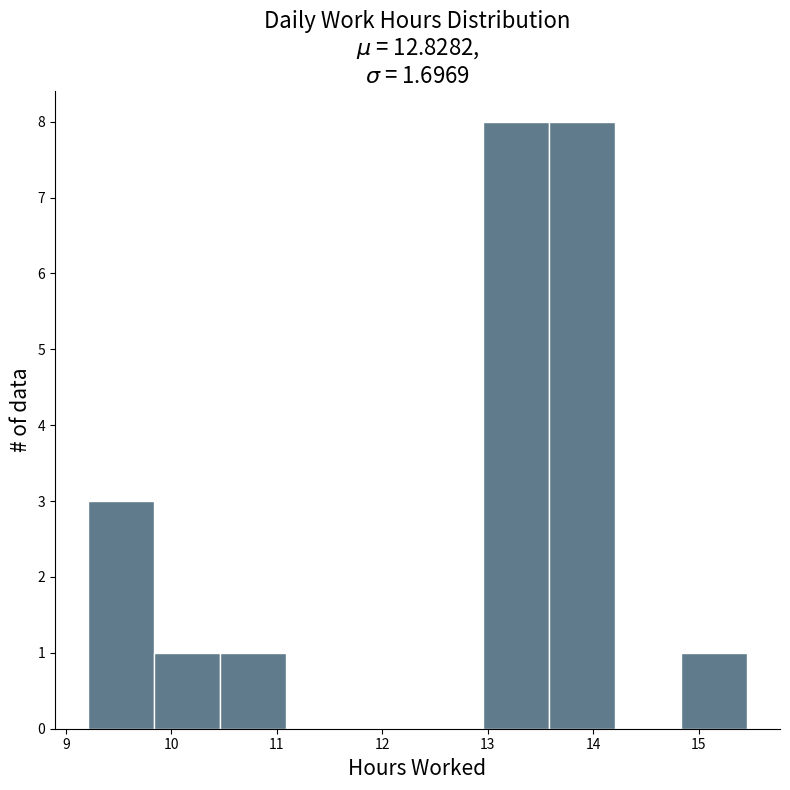

Reading left to right, transcribe this chart: for each bar, give the range it covers on the x-axis and its height. Neither the bar edges nor the heights are printed on the chart, so give them approximately, as read against the axes.

9.2 to 9.8: 3
9.8 to 10.5: 1
10.5 to 11.1: 1
11.1 to 11.7: 0
11.7 to 12.3: 0
12.3 to 13.0: 0
13.0 to 13.6: 8
13.6 to 14.2: 8
14.2 to 14.8: 0
14.8 to 15.5: 1